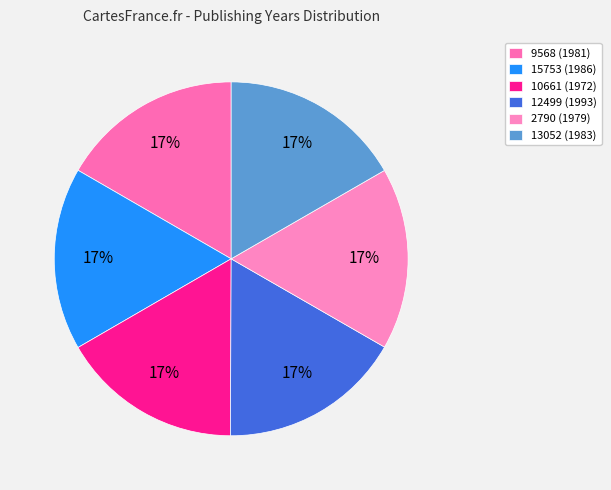

How many slices are in this pie chart?

6